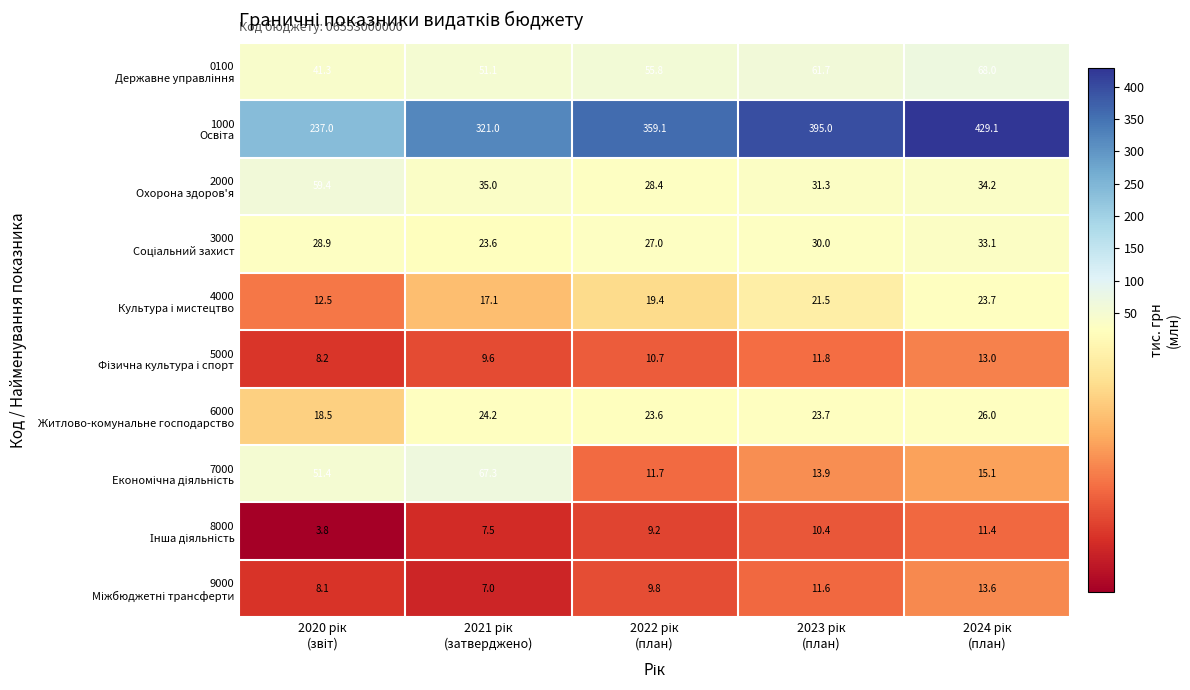

What is the smallest value displayed?

3.8